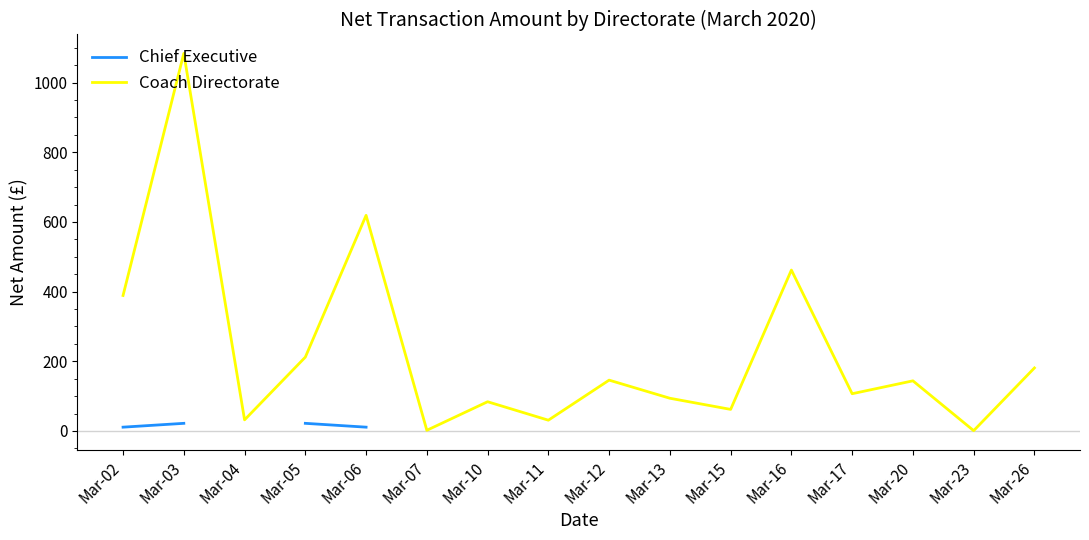

The value of Coach Directorate at Mar-03 is 1084. True or false?

True